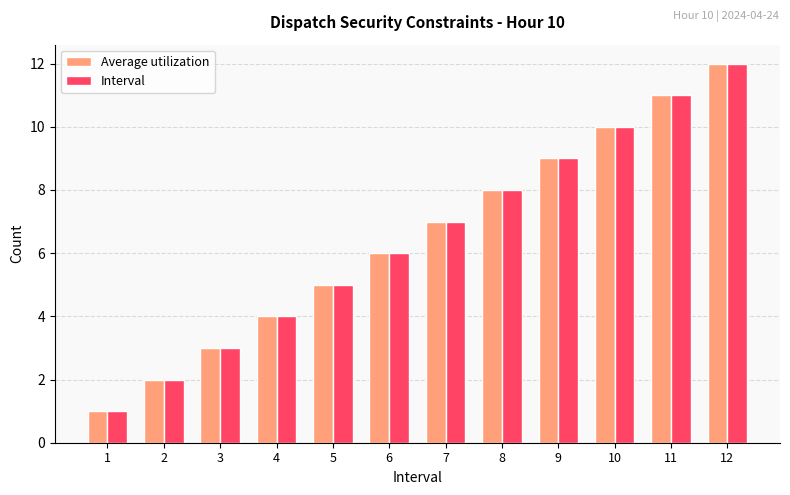

What is the minimum value shown in the chart?

1